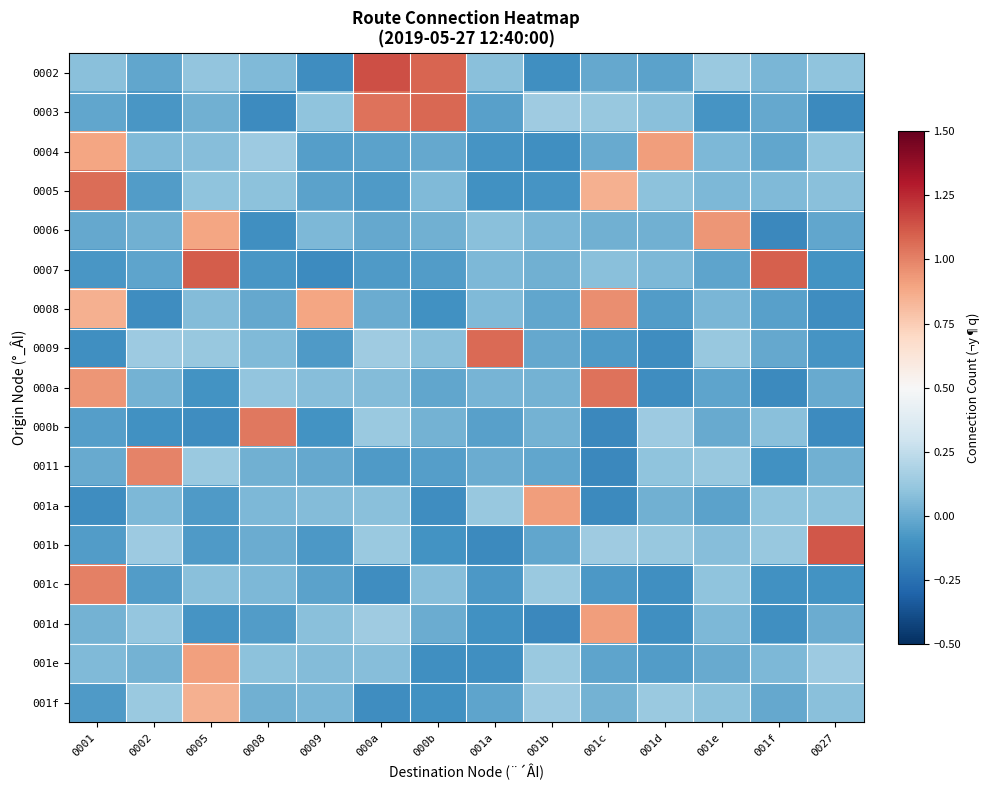

Reading right to left, extract all data points from this chart.

0002: 0027=0.1	001f=0.0	001e=0.1	001d=-0.0	001c=-0.0	001b=-0.1	001a=0.1	000b=1.1	000a=1.1	0009=-0.1	0008=0.1	0005=0.1	0002=-0.0	0001=0.1
0003: 0027=-0.1	001f=-0.0	001e=-0.1	001d=0.1	001c=0.1	001b=0.1	001a=-0.0	000b=1.1	000a=1.0	0009=0.1	0008=-0.1	0005=0.0	0002=-0.1	0001=-0.0
0004: 0027=0.1	001f=-0.0	001e=0.1	001d=0.9	001c=-0.0	001b=-0.1	001a=-0.1	000b=-0.0	000a=-0.0	0009=-0.1	0008=0.1	0005=0.1	0002=0.1	0001=0.9
0005: 0027=0.1	001f=0.1	001e=0.0	001d=0.1	001c=0.9	001b=-0.1	001a=-0.1	000b=0.1	000a=-0.1	0009=-0.0	0008=0.1	0005=0.1	0002=-0.1	0001=1.1
0006: 0027=-0.0	001f=-0.1	001e=0.9	001d=0.0	001c=0.0	001b=0.0	001a=0.1	000b=0.0	000a=-0.0	0009=0.1	0008=-0.1	0005=0.9	0002=0.0	0001=-0.0
0007: 0027=-0.1	001f=1.1	001e=-0.0	001d=0.0	001c=0.1	001b=0.0	001a=0.0	000b=-0.1	000a=-0.1	0009=-0.1	0008=-0.1	0005=1.1	0002=-0.0	0001=-0.1
0008: 0027=-0.1	001f=-0.0	001e=0.0	001d=-0.1	001c=1.0	001b=-0.0	001a=0.1	000b=-0.1	000a=0.0	0009=0.9	0008=-0.0	0005=0.1	0002=-0.1	0001=0.9
0009: 0027=-0.1	001f=-0.0	001e=0.1	001d=-0.1	001c=-0.1	001b=-0.0	001a=1.1	000b=0.1	000a=0.1	0009=-0.1	0008=0.1	0005=0.1	0002=0.1	0001=-0.1
000a: 0027=-0.0	001f=-0.1	001e=-0.0	001d=-0.1	001c=1.0	001b=0.0	001a=0.0	000b=-0.0	000a=0.1	0009=0.1	0008=0.1	0005=-0.1	0002=0.0	0001=0.9
000b: 0027=-0.1	001f=0.1	001e=-0.0	001d=0.1	001c=-0.1	001b=0.0	001a=-0.0	000b=0.0	000a=0.1	0009=-0.1	0008=1.0	0005=-0.1	0002=-0.1	0001=-0.1
0011: 0027=0.0	001f=-0.1	001e=0.1	001d=0.1	001c=-0.1	001b=-0.0	001a=0.0	000b=-0.1	000a=-0.1	0009=-0.0	0008=0.0	0005=0.1	0002=1.0	0001=-0.0
001a: 0027=0.1	001f=0.1	001e=-0.0	001d=0.0	001c=-0.1	001b=0.9	001a=0.1	000b=-0.1	000a=0.1	0009=0.1	0008=0.0	0005=-0.1	0002=0.1	0001=-0.1
001b: 0027=1.1	001f=0.1	001e=0.1	001d=0.1	001c=0.1	001b=-0.0	001a=-0.1	000b=-0.1	000a=0.1	0009=-0.1	0008=0.0	0005=-0.1	0002=0.1	0001=-0.1
001c: 0027=-0.1	001f=-0.1	001e=0.1	001d=-0.1	001c=-0.1	001b=0.1	001a=-0.1	000b=0.1	000a=-0.1	0009=-0.0	0008=0.0	0005=0.1	0002=-0.1	0001=1.0
001d: 0027=0.0	001f=-0.1	001e=0.1	001d=-0.1	001c=0.9	001b=-0.1	001a=-0.1	000b=0.0	000a=0.1	0009=0.1	0008=-0.1	0005=-0.1	0002=0.1	0001=0.0
001e: 0027=0.1	001f=0.0	001e=-0.0	001d=-0.1	001c=-0.0	001b=0.1	001a=-0.1	000b=-0.1	000a=0.1	0009=0.1	0008=0.1	0005=0.9	0002=0.0	0001=0.1
001f: 0027=0.1	001f=-0.0	001e=0.1	001d=0.1	001c=0.0	001b=0.1	001a=-0.0	000b=-0.1	000a=-0.1	0009=0.0	0008=0.0	0005=0.9	0002=0.1	0001=-0.1